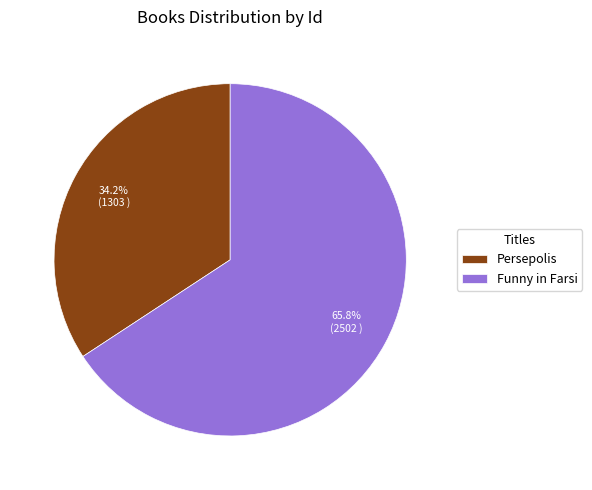

Approximately how many times larger is the value at Persepolis compared to Funny in Farsi?

0.5